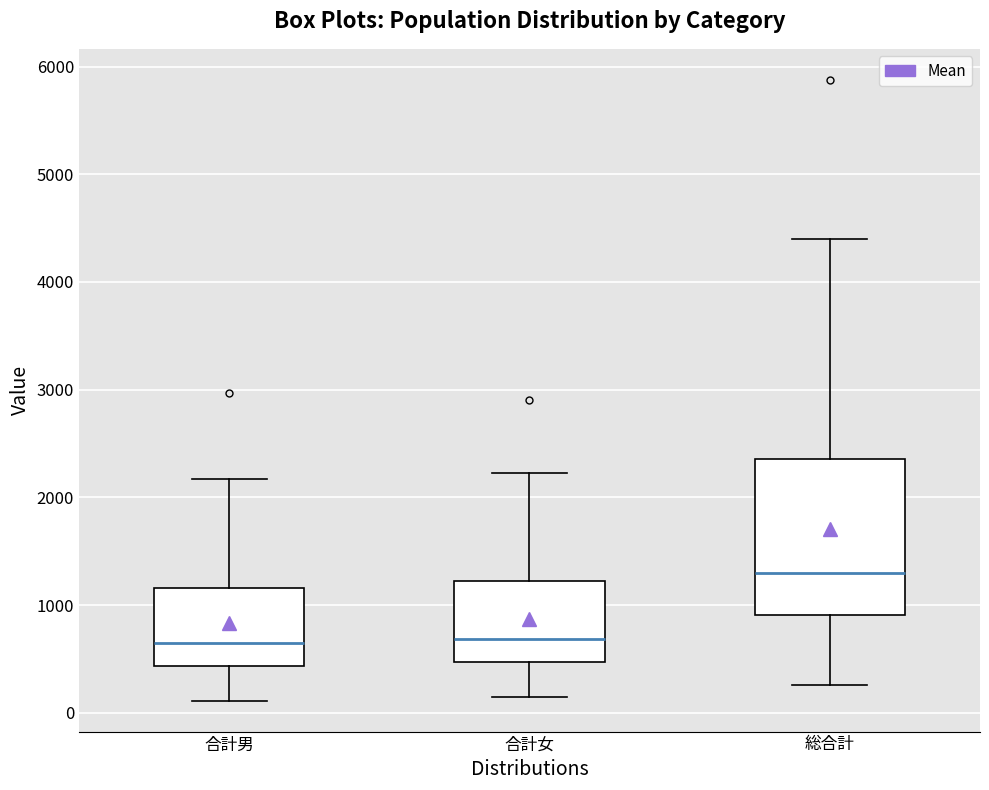

Which box is the tallest, from its lower edge to its upper edge?

総合計